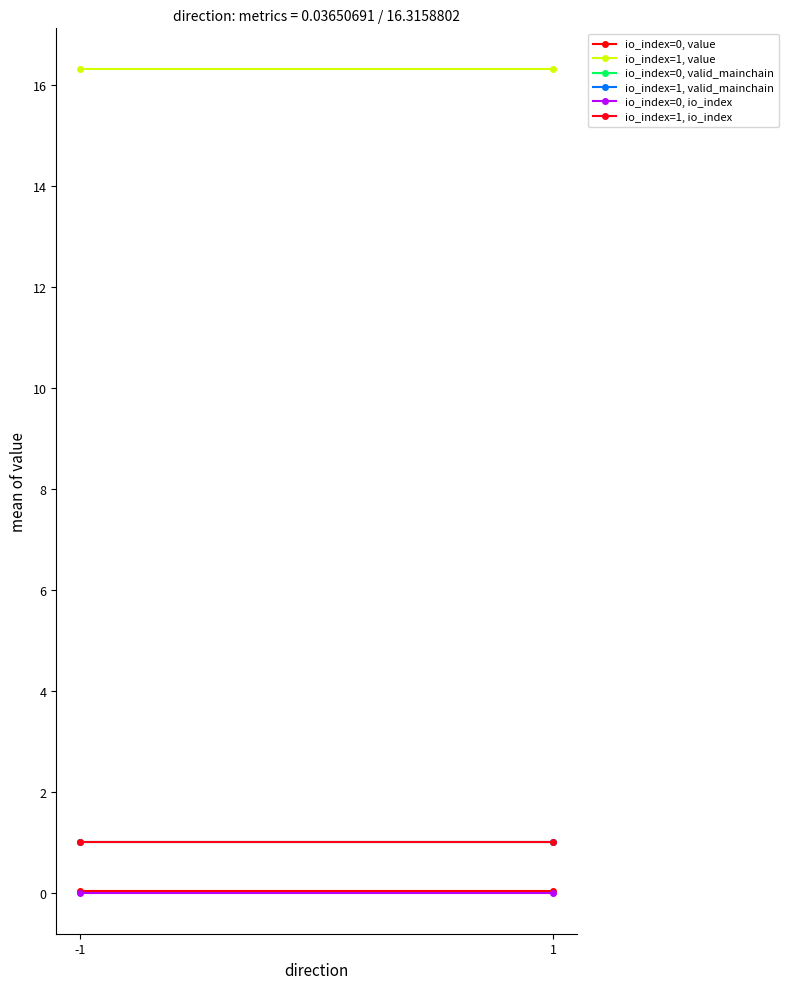

Reading left to right, transcribe all the data shown in this chart.

io_index=0, value: -1=0.0	1=0.0
io_index=1, value: -1=16.3	1=16.3
io_index=0, valid_mainchain: -1=1.0	1=1.0
io_index=1, valid_mainchain: -1=1.0	1=1.0
io_index=0, io_index: -1=0.0	1=0.0
io_index=1, io_index: -1=1.0	1=1.0